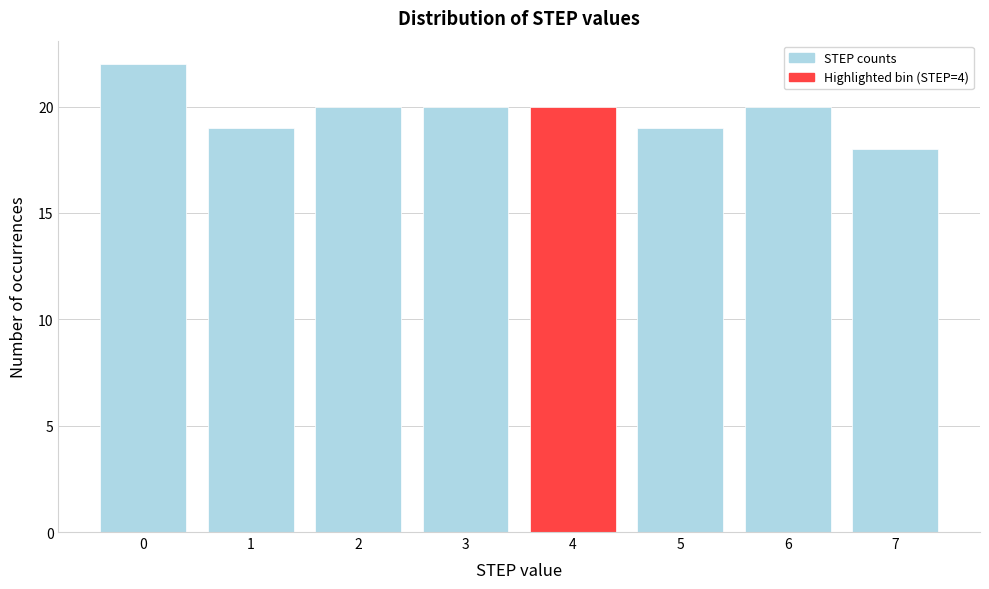

Reading left to right, extract all data points from this chart.

22	19	20	20	20	19	20	18